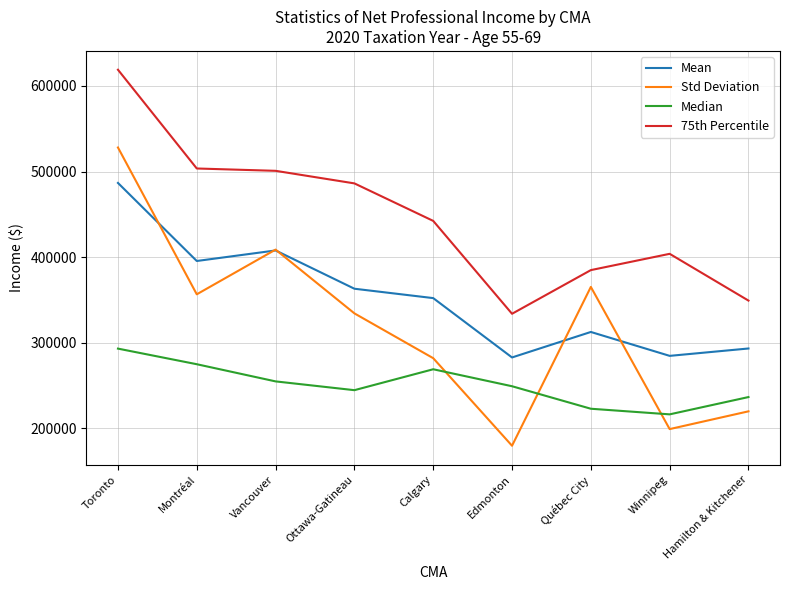

Rank the series by their average value, from lowest to highest.

Median, Std Deviation, Mean, 75th Percentile